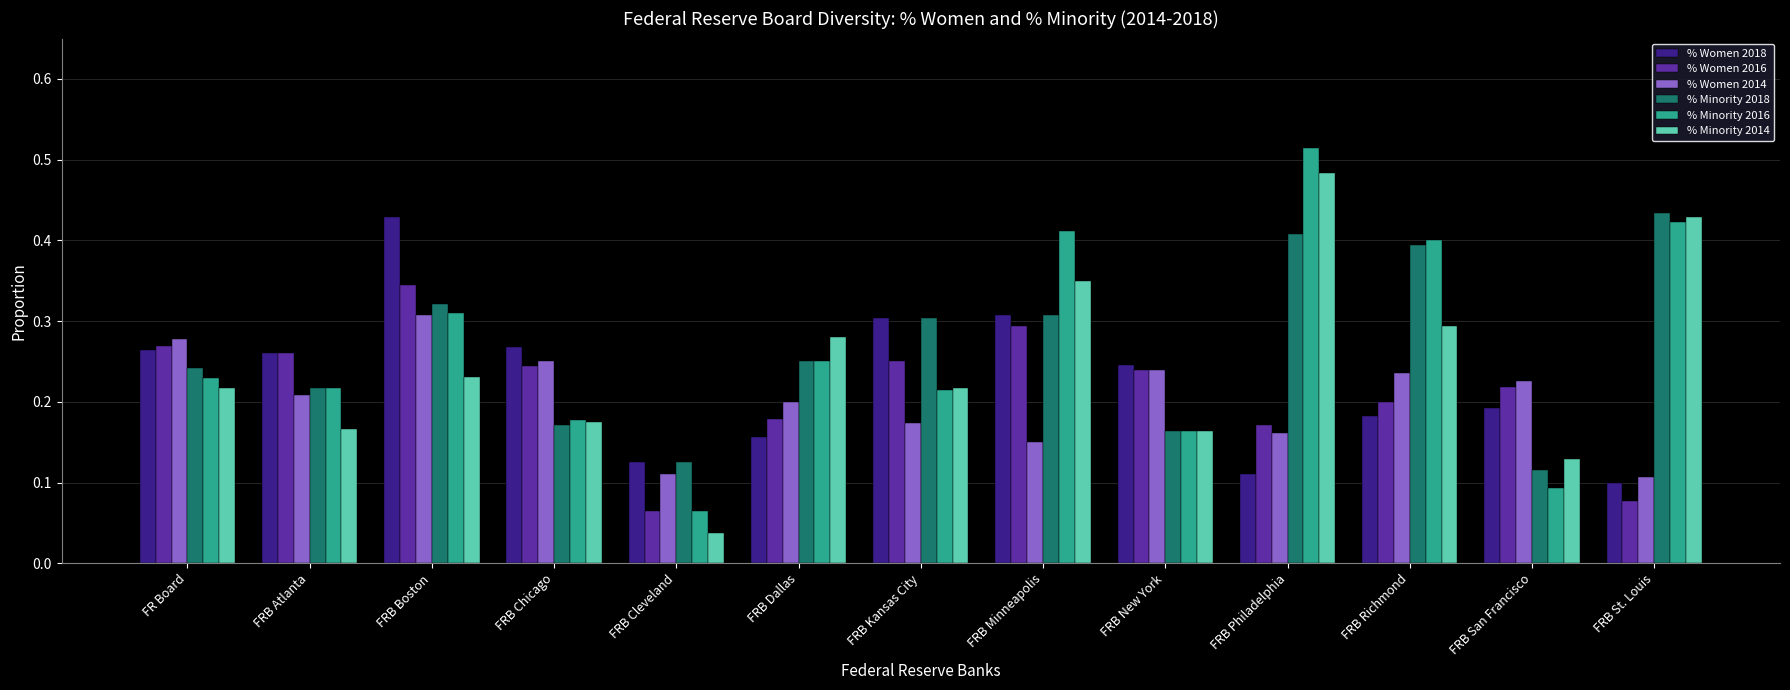

How many % Women 2016 values are between 0 and 1?

13